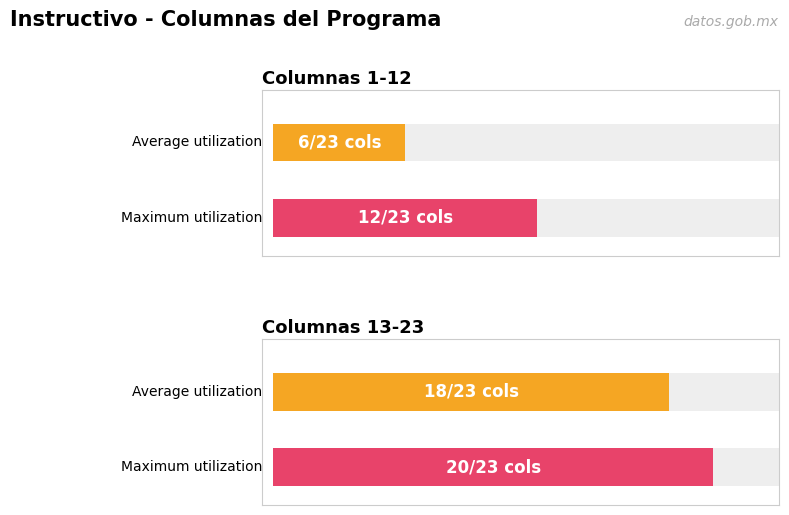

Count the number of data series in this chart.

2